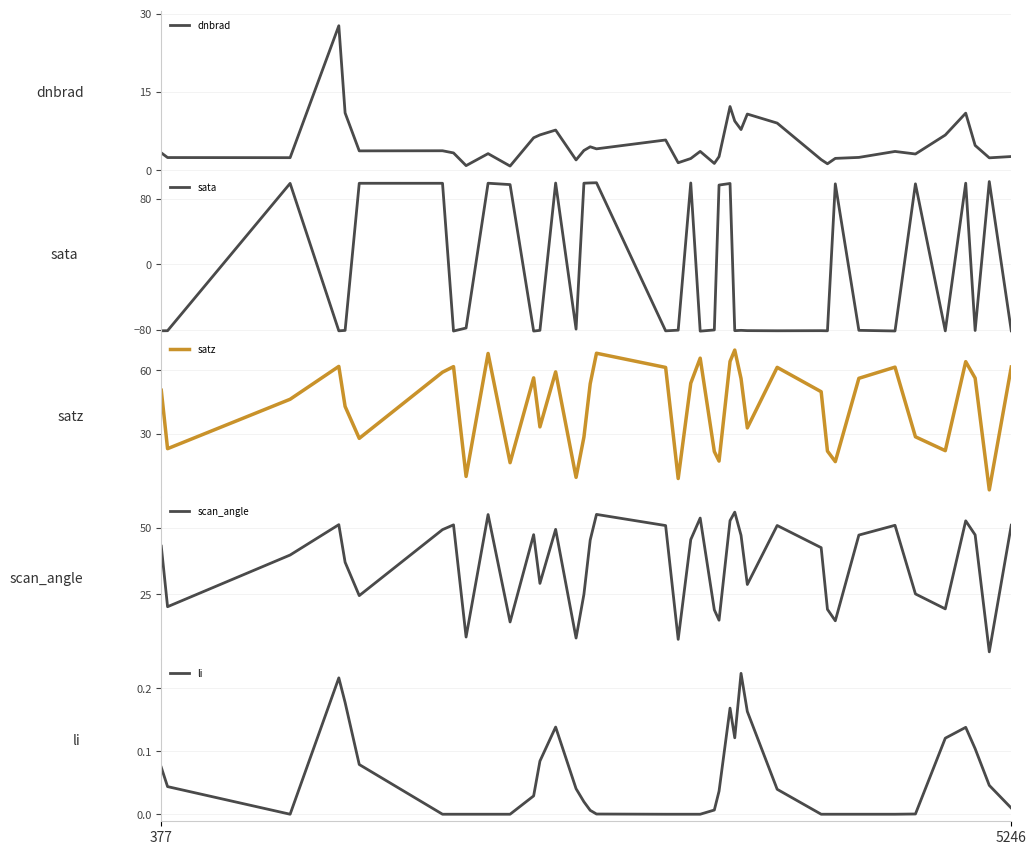

Does the chart have visible grid lines?

Yes